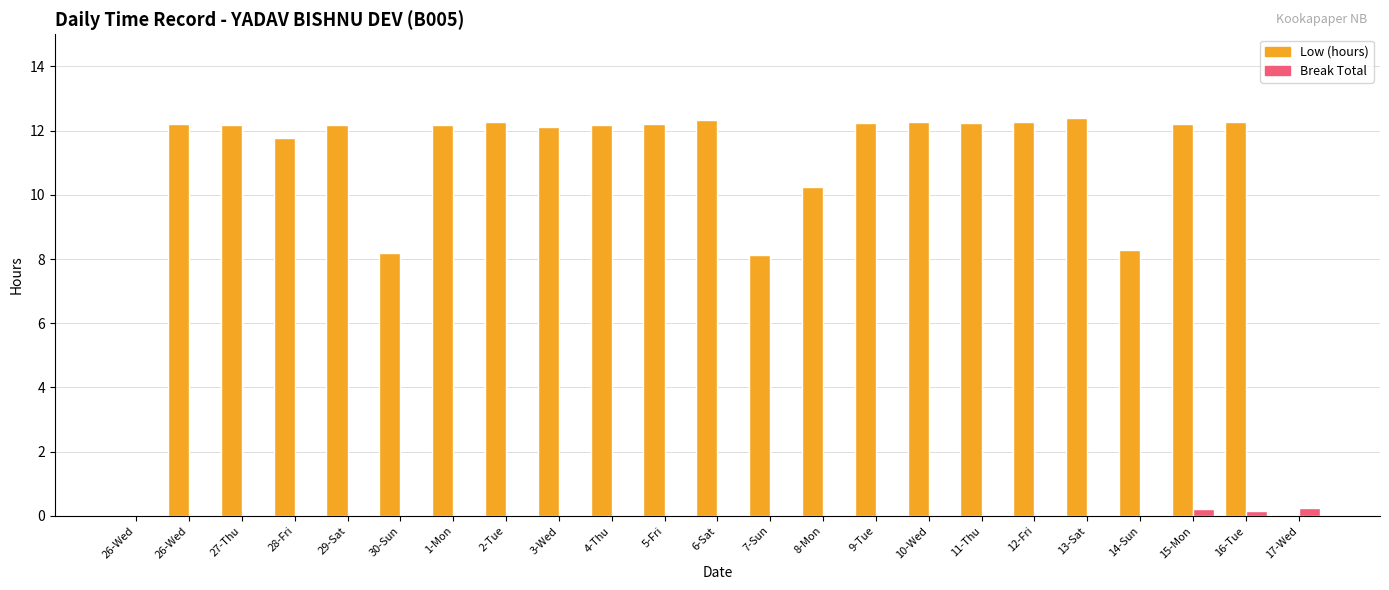

Does the chart contain stacked bars?

No